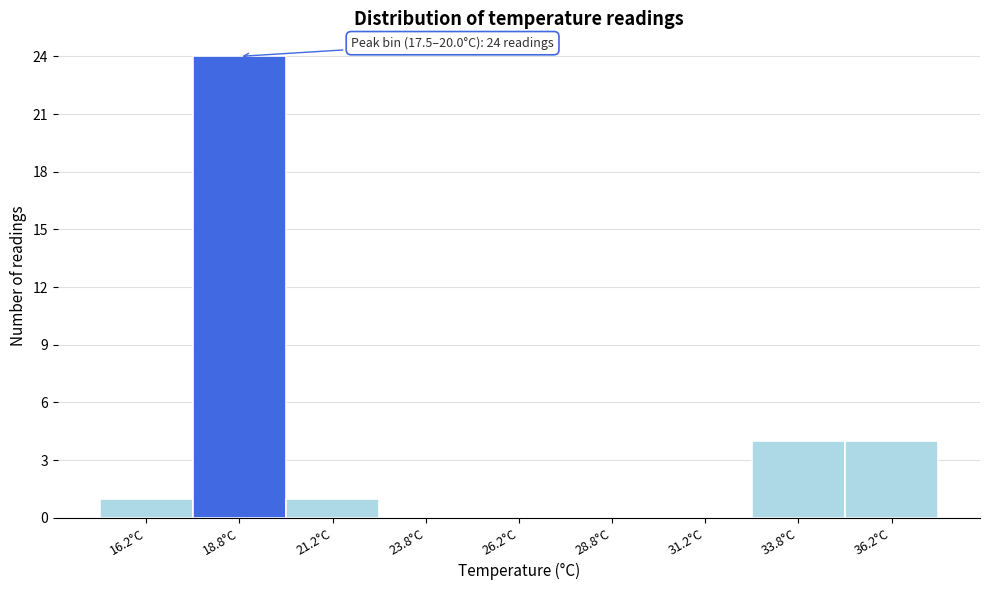

Which range on the x-axis has the tallest bar?

17.5 to 20.0